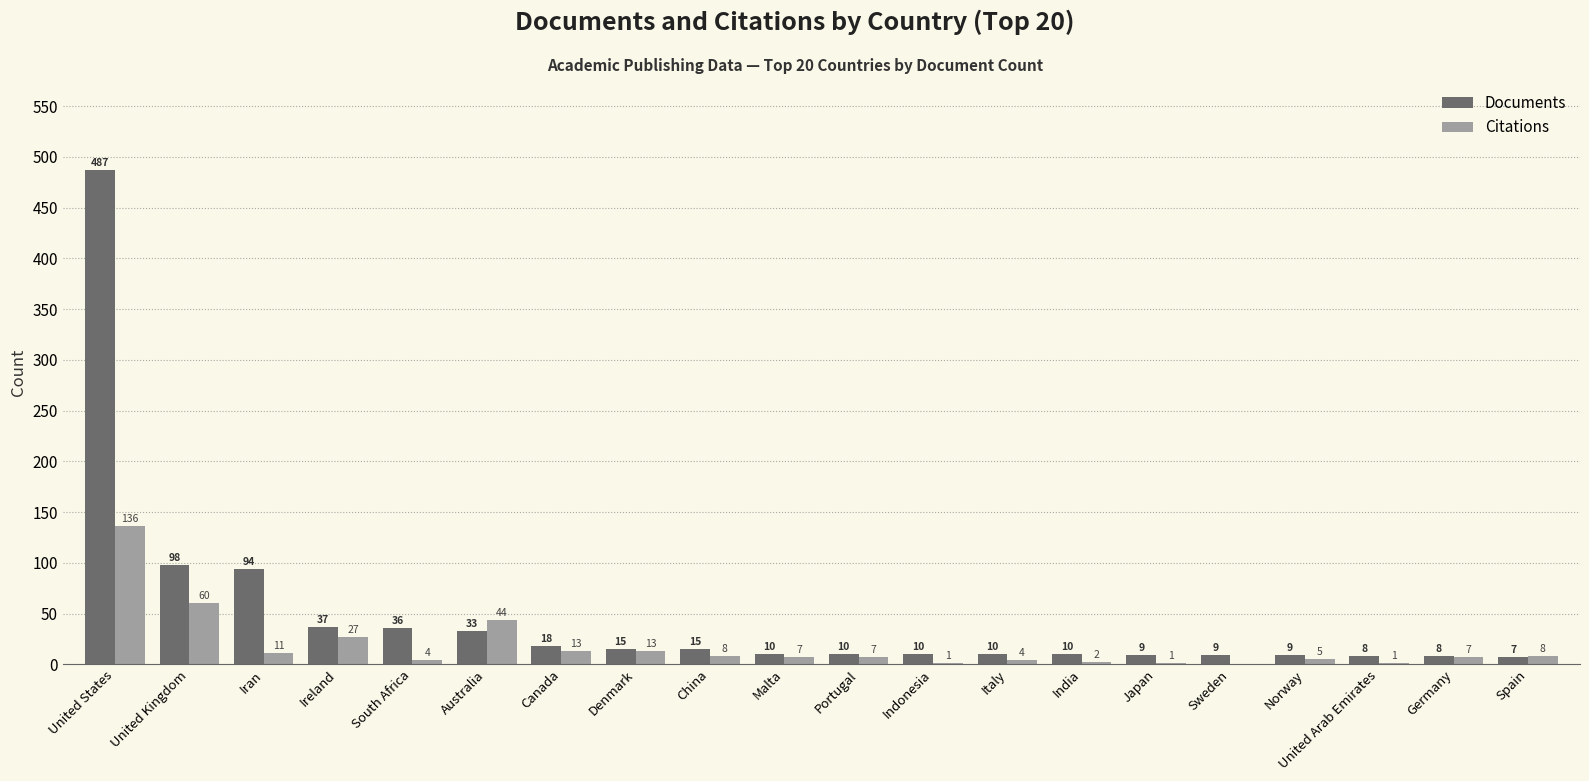

How many groups of bars are there?

20